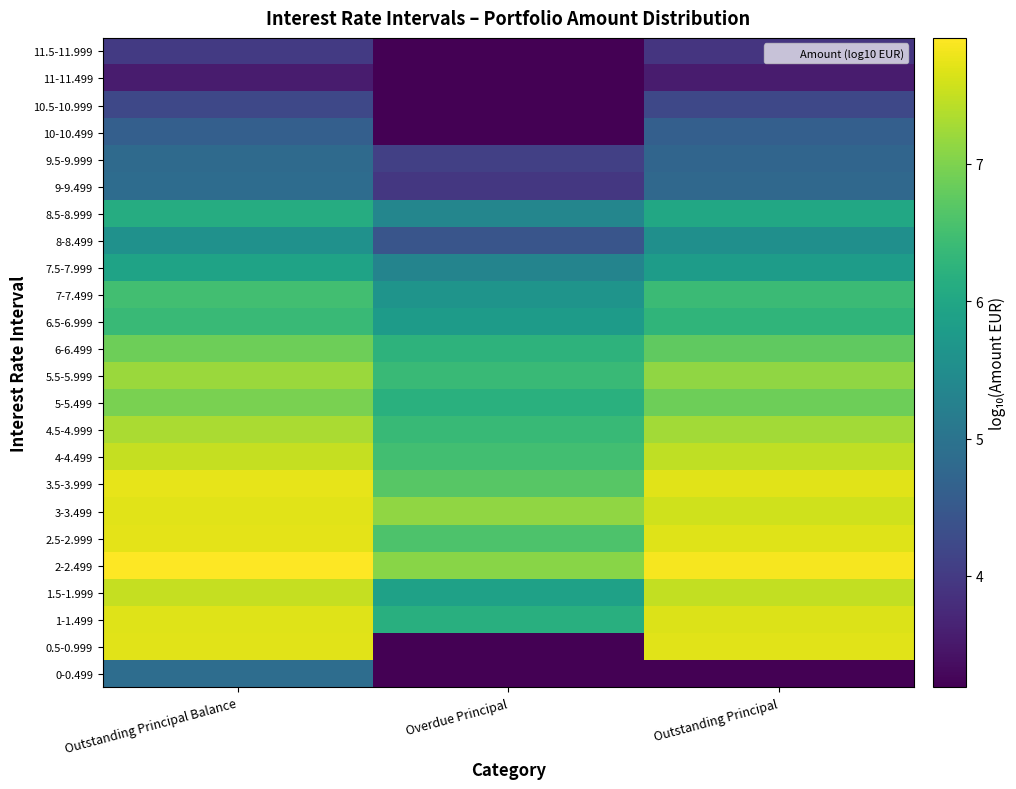

Reading right to left, what are all the values shown in this chart?

0-0.499: Outstanding Principal=3.2	Overdue Principal=3.2	Outstanding Principal Balance=4.9
0.5-0.999: Outstanding Principal=7.7	Overdue Principal=3.2	Outstanding Principal Balance=7.7
1-1.499: Outstanding Principal=7.7	Overdue Principal=6.2	Outstanding Principal Balance=7.7
1.5-1.999: Outstanding Principal=7.5	Overdue Principal=5.9	Outstanding Principal Balance=7.5
2-2.499: Outstanding Principal=7.8	Overdue Principal=7.1	Outstanding Principal Balance=7.9
2.5-2.999: Outstanding Principal=7.7	Overdue Principal=6.6	Outstanding Principal Balance=7.7
3-3.499: Outstanding Principal=7.6	Overdue Principal=7.1	Outstanding Principal Balance=7.7
3.5-3.999: Outstanding Principal=7.7	Overdue Principal=6.7	Outstanding Principal Balance=7.7
4-4.499: Outstanding Principal=7.5	Overdue Principal=6.5	Outstanding Principal Balance=7.5
4.5-4.999: Outstanding Principal=7.3	Overdue Principal=6.4	Outstanding Principal Balance=7.3
5-5.499: Outstanding Principal=6.9	Overdue Principal=6.2	Outstanding Principal Balance=7.0
5.5-5.999: Outstanding Principal=7.1	Overdue Principal=6.4	Outstanding Principal Balance=7.2
6-6.499: Outstanding Principal=6.8	Overdue Principal=6.3	Outstanding Principal Balance=6.9
6.5-6.999: Outstanding Principal=6.3	Overdue Principal=5.8	Outstanding Principal Balance=6.4
7-7.499: Outstanding Principal=6.4	Overdue Principal=5.6	Outstanding Principal Balance=6.5
7.5-7.999: Outstanding Principal=5.8	Overdue Principal=5.3	Outstanding Principal Balance=5.9
8-8.499: Outstanding Principal=5.6	Overdue Principal=4.4	Outstanding Principal Balance=5.6
8.5-8.999: Outstanding Principal=6.0	Overdue Principal=5.4	Outstanding Principal Balance=6.1
9-9.499: Outstanding Principal=4.8	Overdue Principal=3.9	Outstanding Principal Balance=4.9
9.5-9.999: Outstanding Principal=4.7	Overdue Principal=4.1	Outstanding Principal Balance=4.8
10-10.499: Outstanding Principal=4.6	Overdue Principal=3.2	Outstanding Principal Balance=4.6
10.5-10.999: Outstanding Principal=4.2	Overdue Principal=3.2	Outstanding Principal Balance=4.2
11-11.499: Outstanding Principal=3.5	Overdue Principal=3.2	Outstanding Principal Balance=3.5
11.5-11.999: Outstanding Principal=3.9	Overdue Principal=3.2	Outstanding Principal Balance=4.0